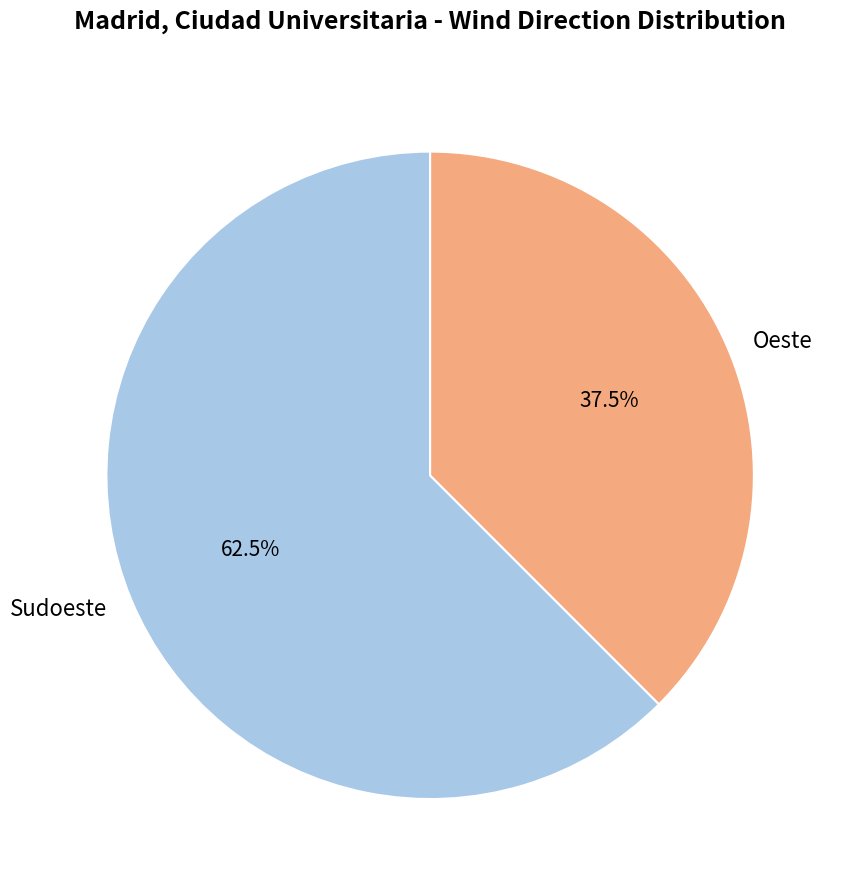

Rank the categories by value from highest to lowest.

Sudoeste, Oeste